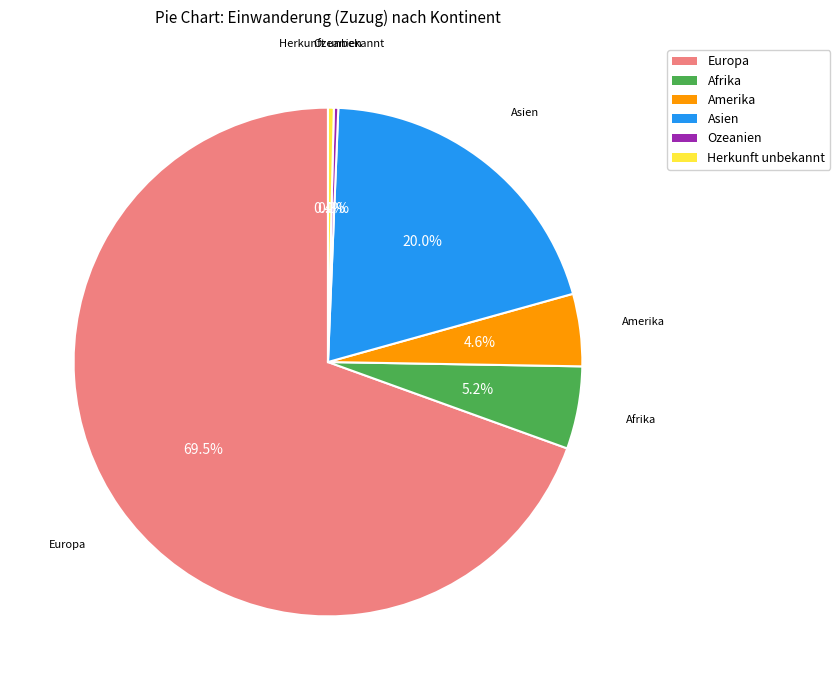

What is the largest slice in the pie chart?

Europa